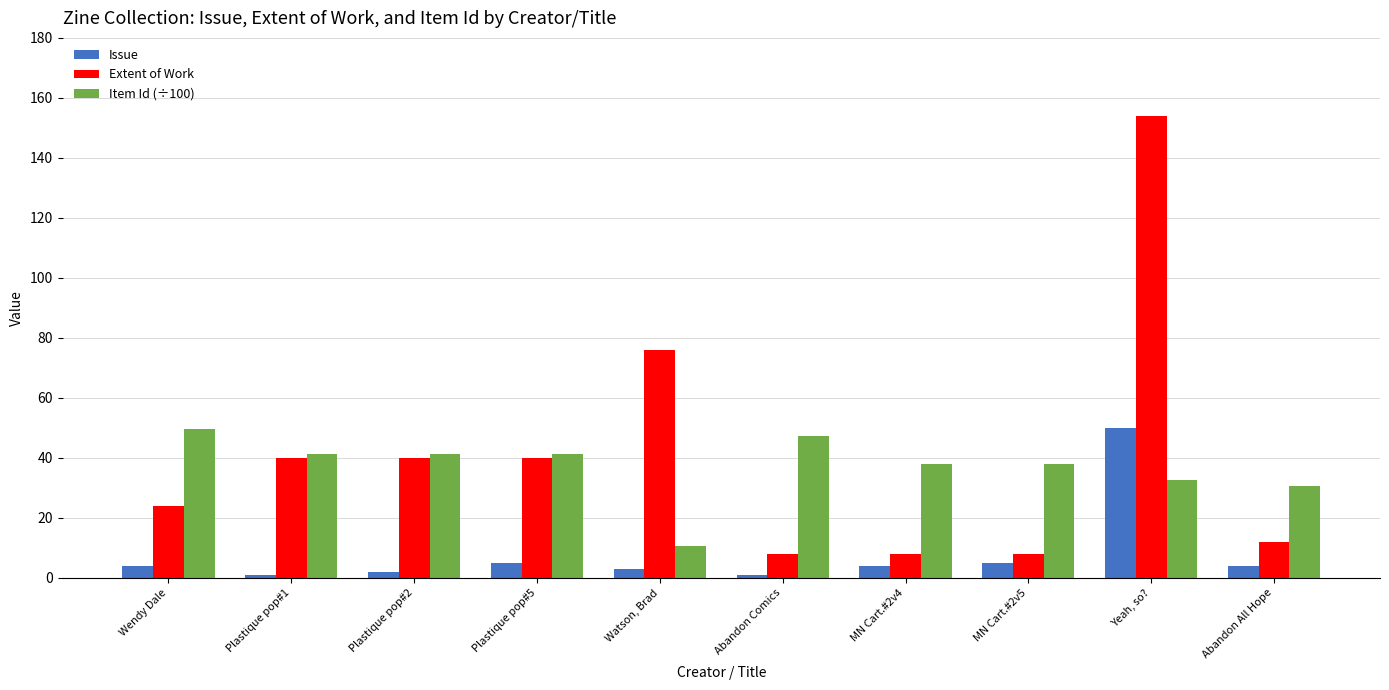

What is the label of the 8th bar from the right?

Plastique pop#2